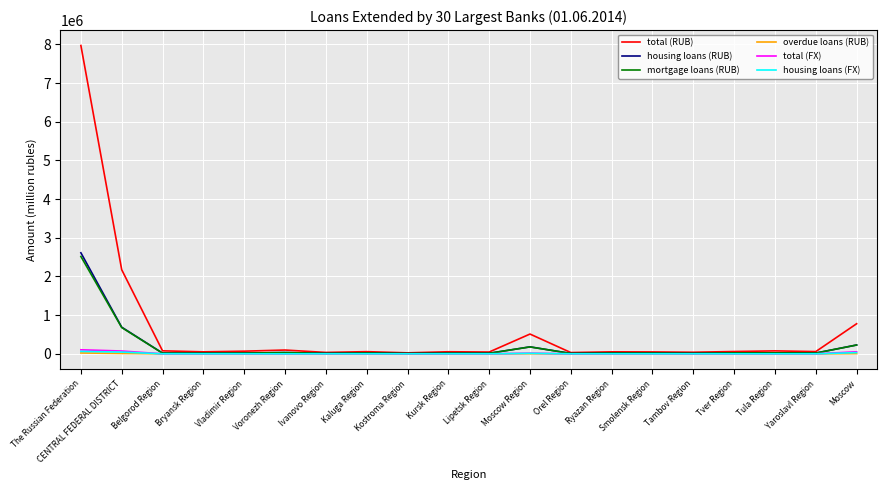

Which label corresponds to the largest value in the chart?

The Russian Federation